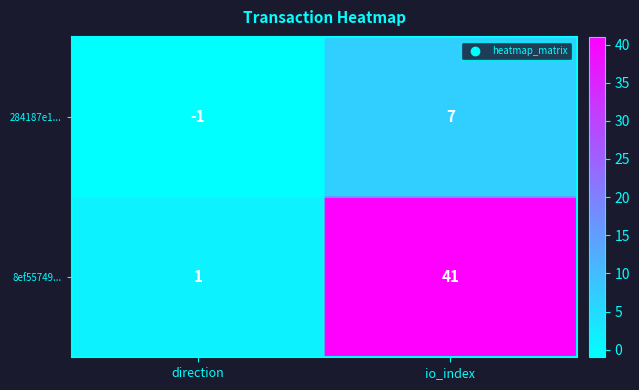

What is the sum of all 284187e1... values?

6